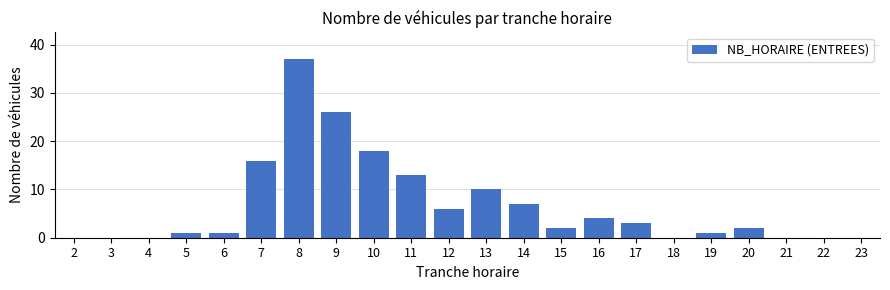

Reading left to right, transcribe all the data shown in this chart.

2=0	3=0	4=0	5=1	6=1	7=16	8=37	9=26	10=18	11=13	12=6	13=10	14=7	15=2	16=4	17=3	18=0	19=1	20=2	21=0	22=0	23=0